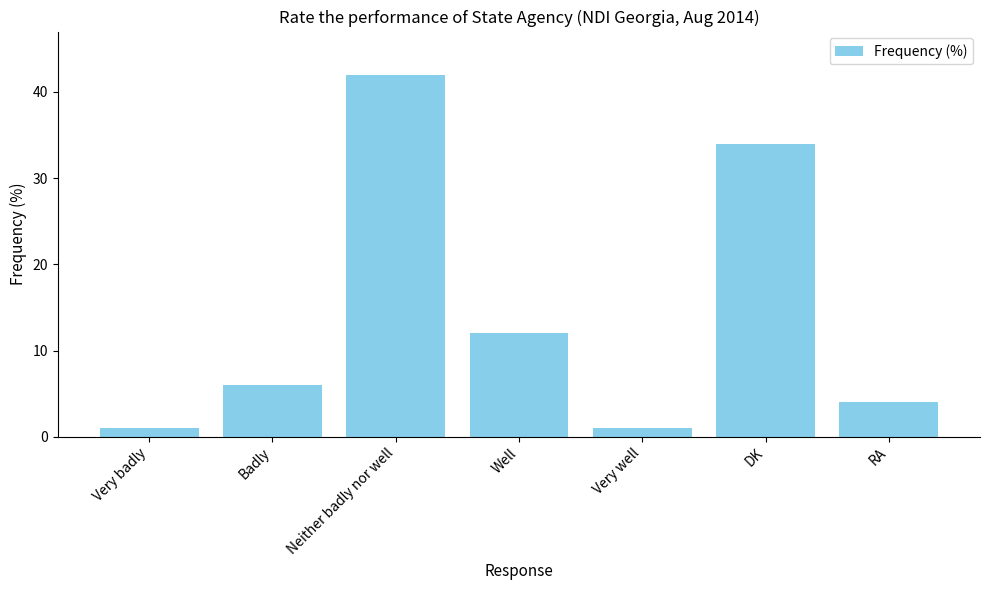

What is the value of the 2nd bar from the left?

6